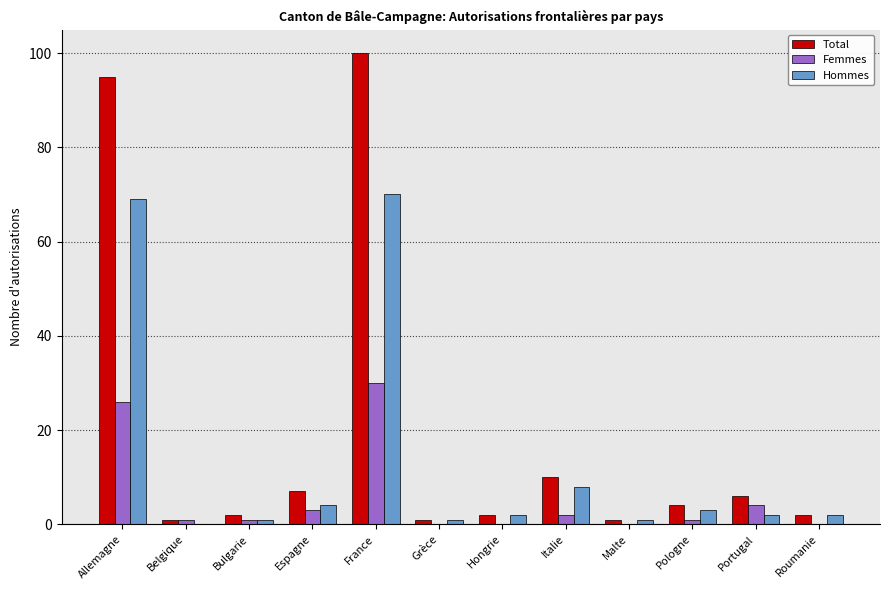

Reading left to right, transcribe all the data shown in this chart.

Total: Allemagne=95	Belgique=1	Bulgarie=2	Espagne=7	France=100	Grèce=1	Hongrie=2	Italie=10	Malte=1	Pologne=4	Portugal=6	Roumanie=2
Femmes: Allemagne=26	Belgique=1	Bulgarie=1	Espagne=3	France=30	Grèce=0	Hongrie=0	Italie=2	Malte=0	Pologne=1	Portugal=4	Roumanie=0
Hommes: Allemagne=69	Belgique=0	Bulgarie=1	Espagne=4	France=70	Grèce=1	Hongrie=2	Italie=8	Malte=1	Pologne=3	Portugal=2	Roumanie=2